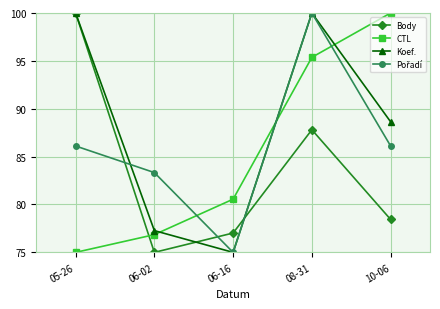

Which series changed the most between 06-02 and 10-06?

CTL